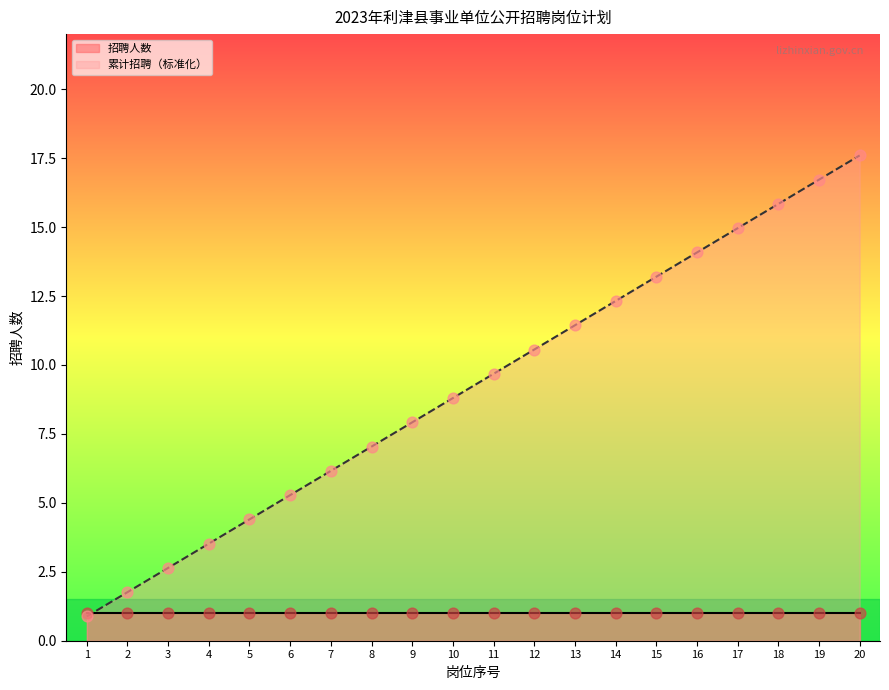

What is the ratio of the value at 18 to the value at 3?

6.0